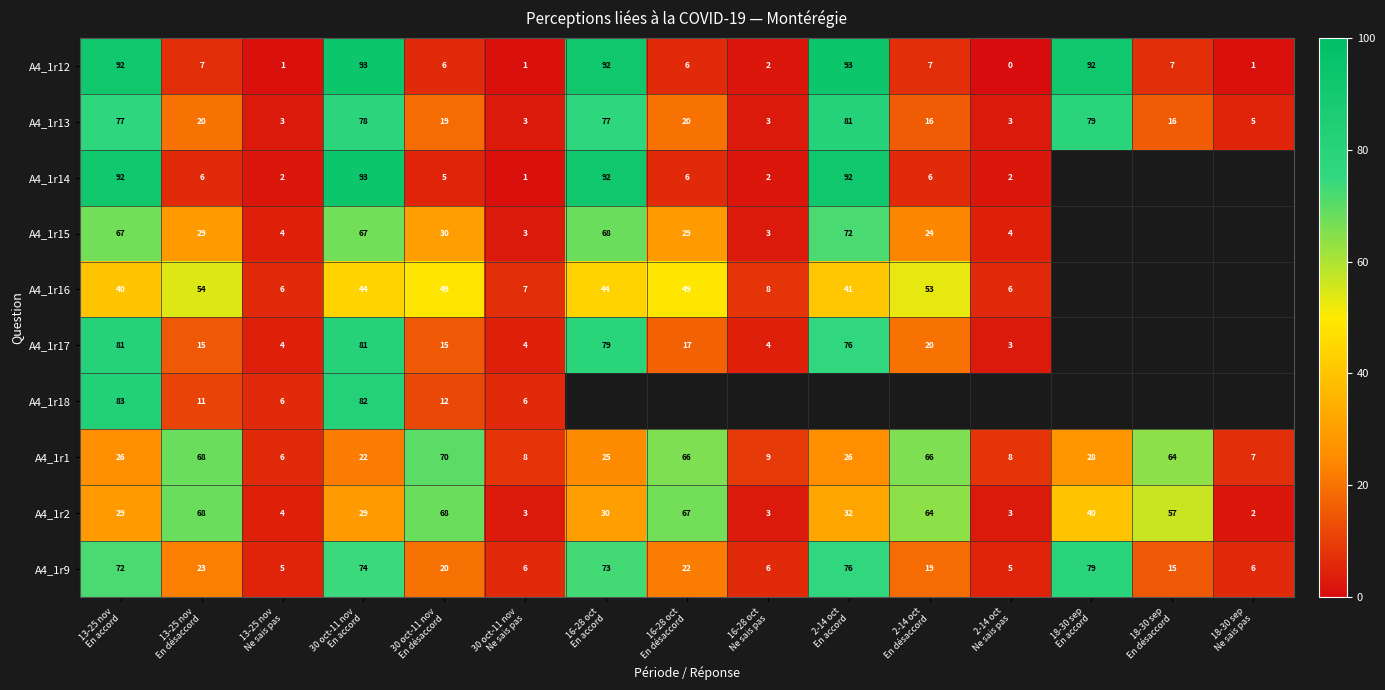

What is the sum of all A4_1r9 values?

501